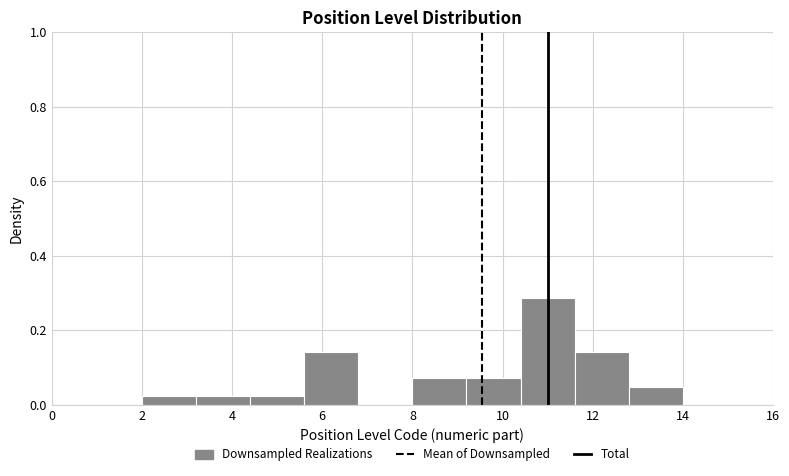

Reading left to right, list every bar in this chart as the range it spans on the x-axis followed by its height. The values are not printed on the chart, so give them approximately, as read against the axis.

2.0 to 3.2: 0.02
3.2 to 4.4: 0.02
4.4 to 5.6: 0.02
5.6 to 6.8: 0.14
6.8 to 8.0: 0
8.0 to 9.2: 0.08
9.2 to 10.4: 0.08
10.4 to 11.6: 0.28
11.6 to 12.8: 0.14
12.8 to 14.0: 0.04